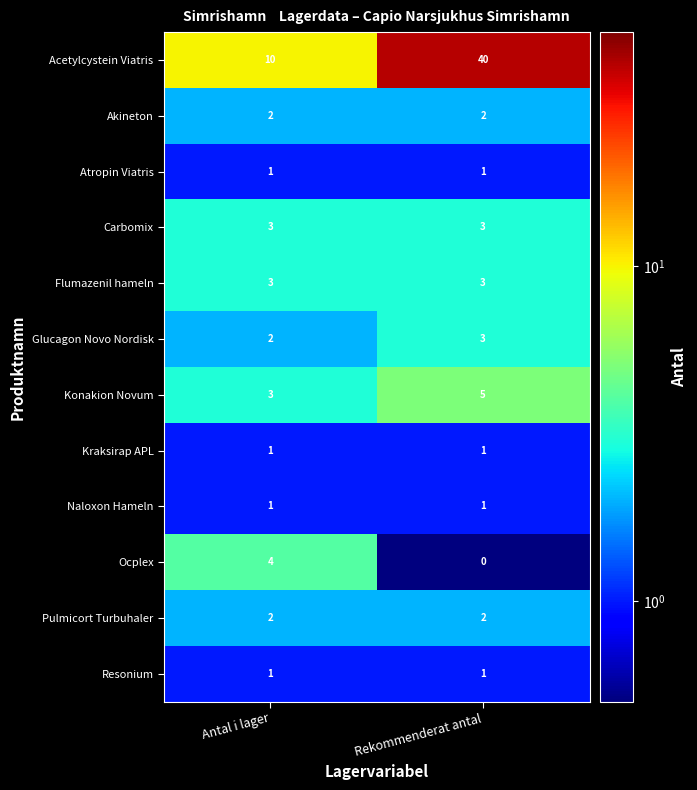

What is the total value across all series at Antal i lager?

33